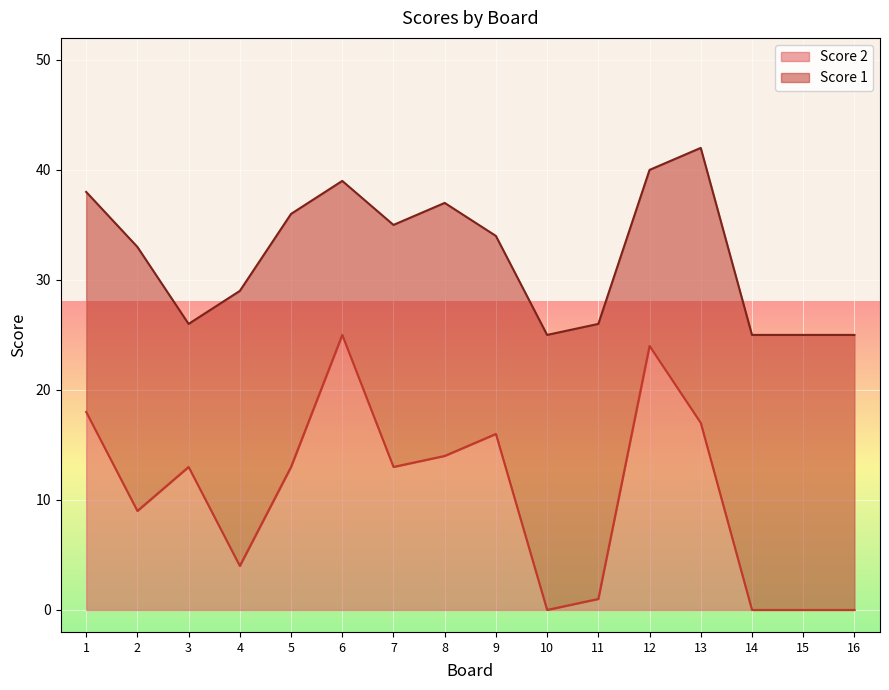

Between 6 and 15, which is larger?

6